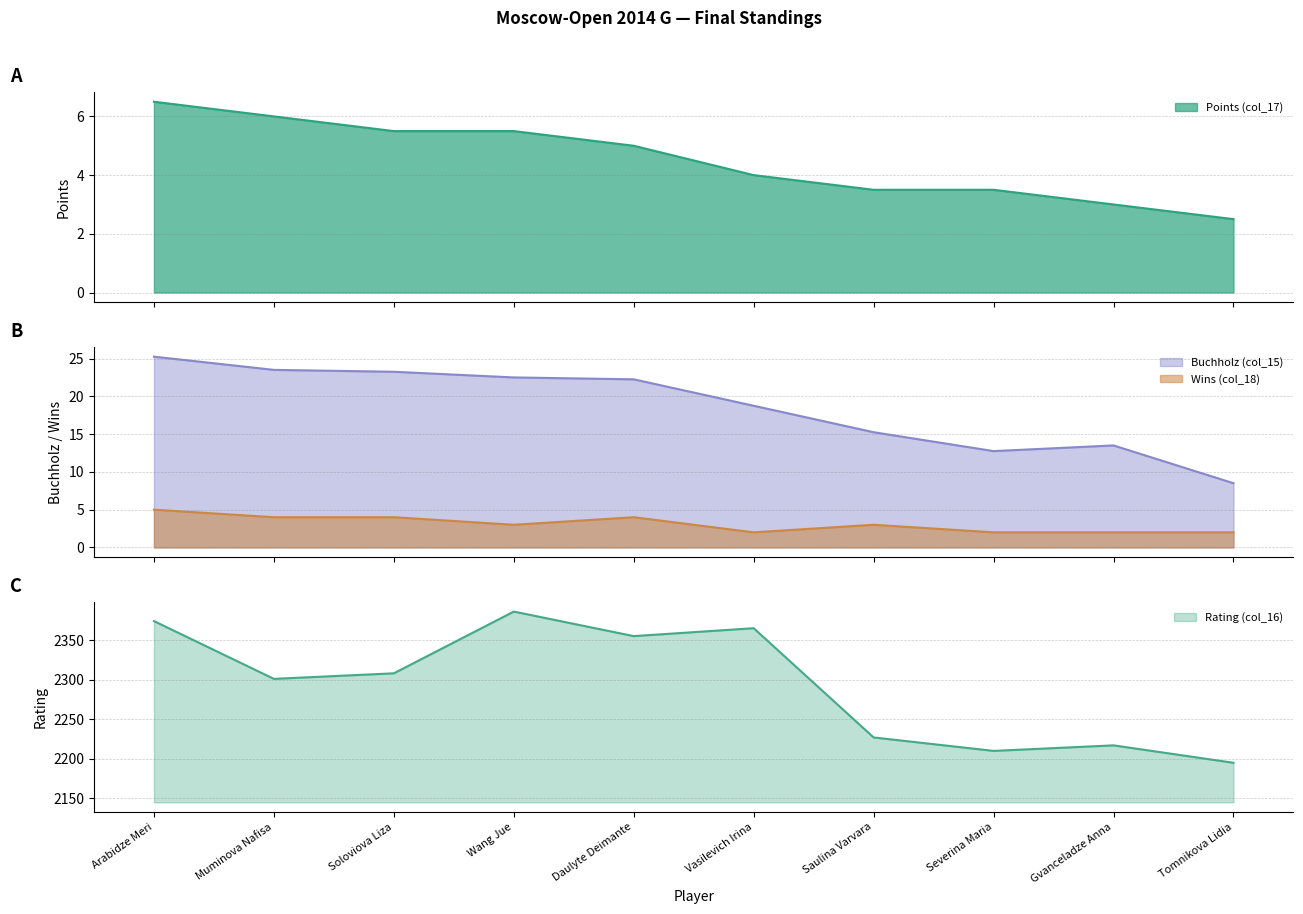

True or false: Rating (col_16) and Buchholz (col_15) cross at least once.

False